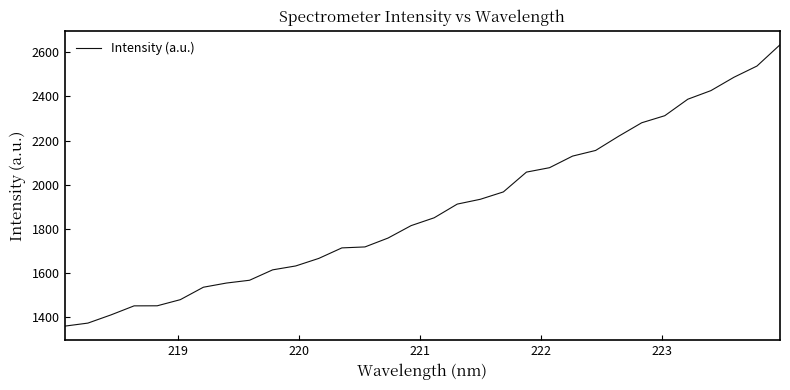

What is the minimum value shown in the chart?

1359.2